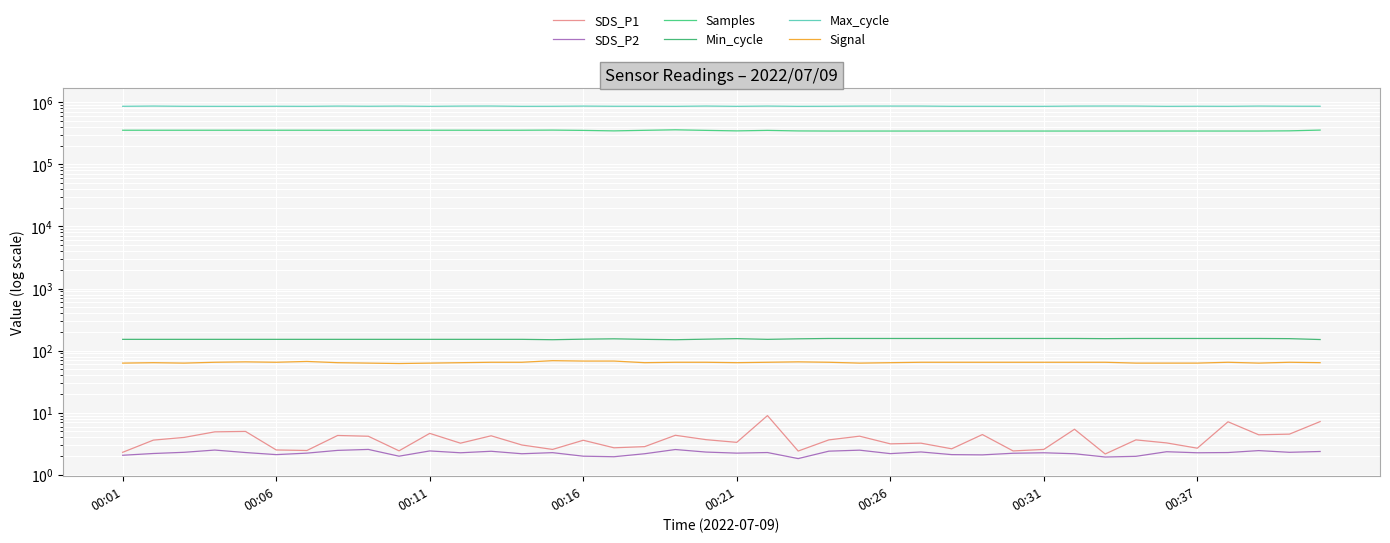

True or false: Max_cycle and Samples intersect in this chart.

False